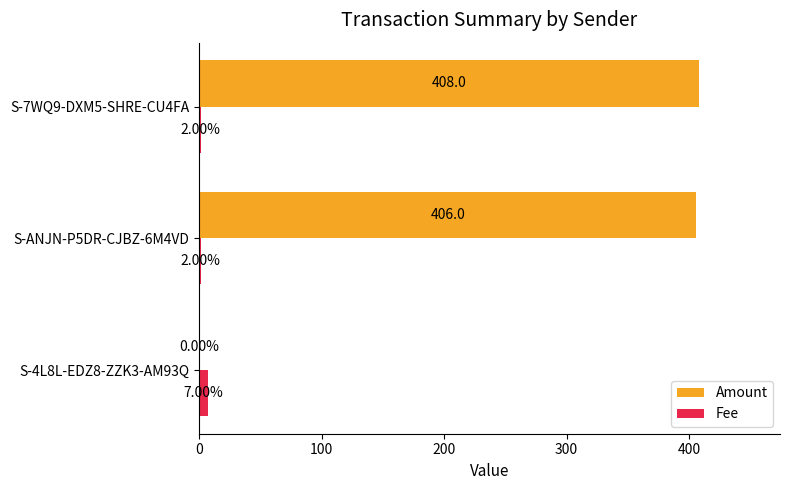

Between S-4L8L-EDZ8-ZZK3-AM93Q and S-7WQ9-DXM5-SHRE-CU4FA, which series saw the biggest shift?

Amount